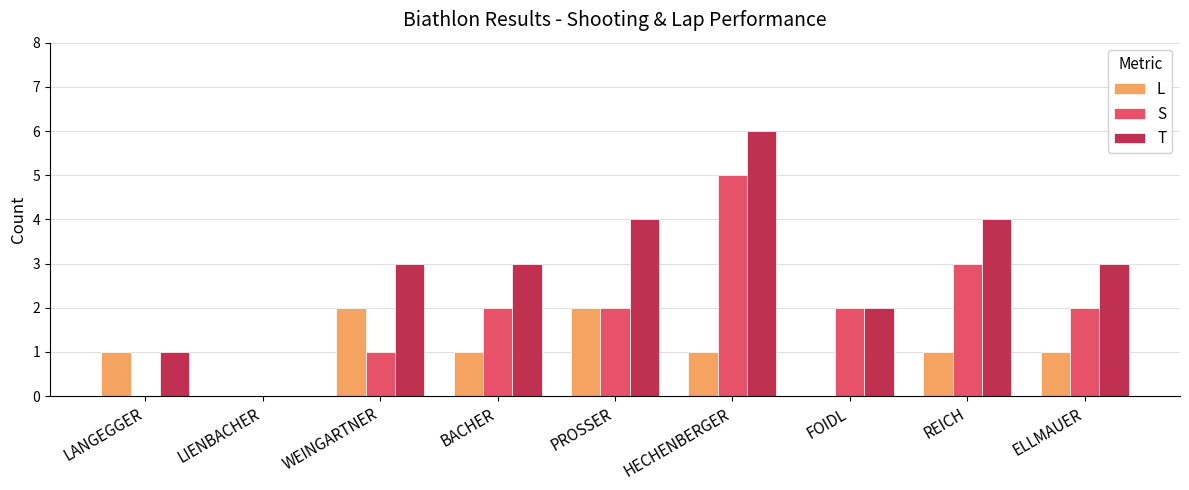

What is the average value of the L series?

1